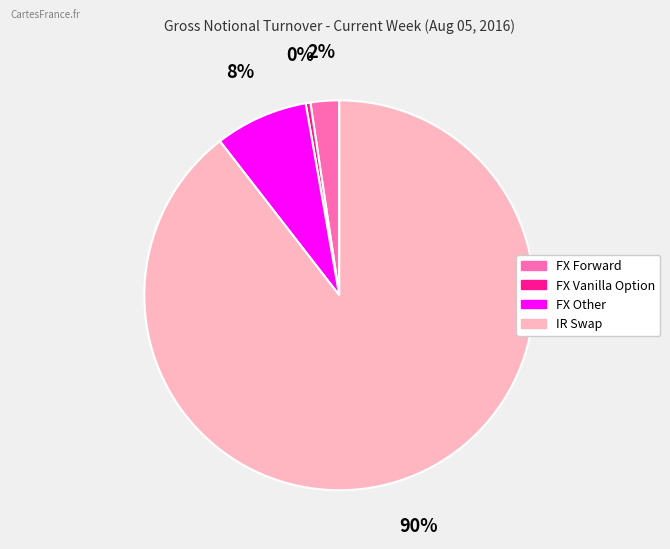

Which slice represents more than half of the pie?

IR Swap